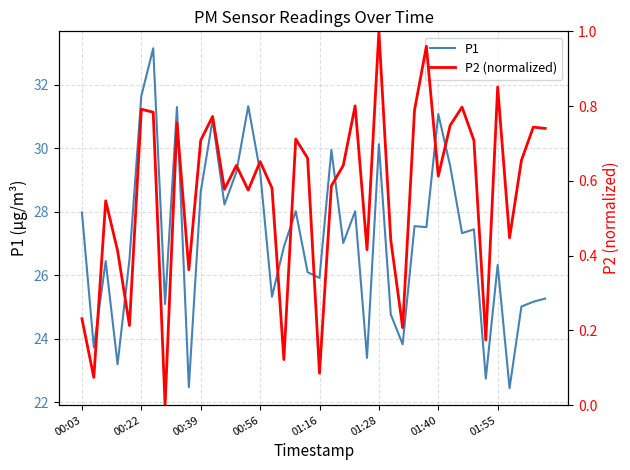

What is the maximum value for P2 (normalized)?

1.0